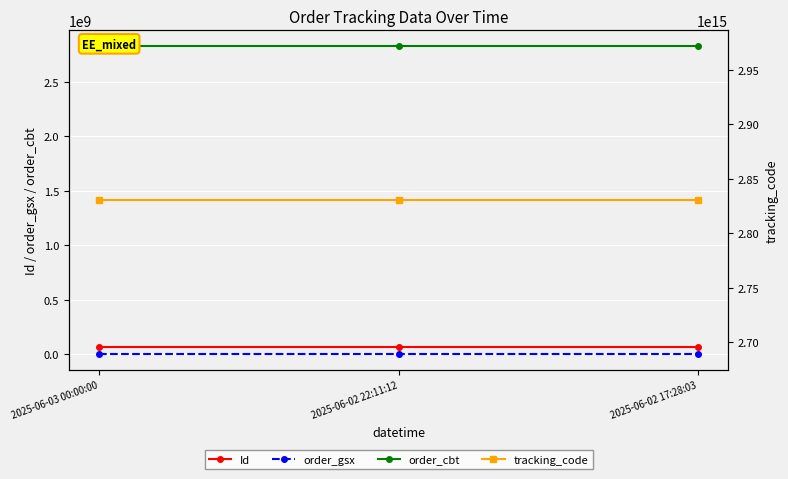

Which series has the largest total across all categories?

tracking_code